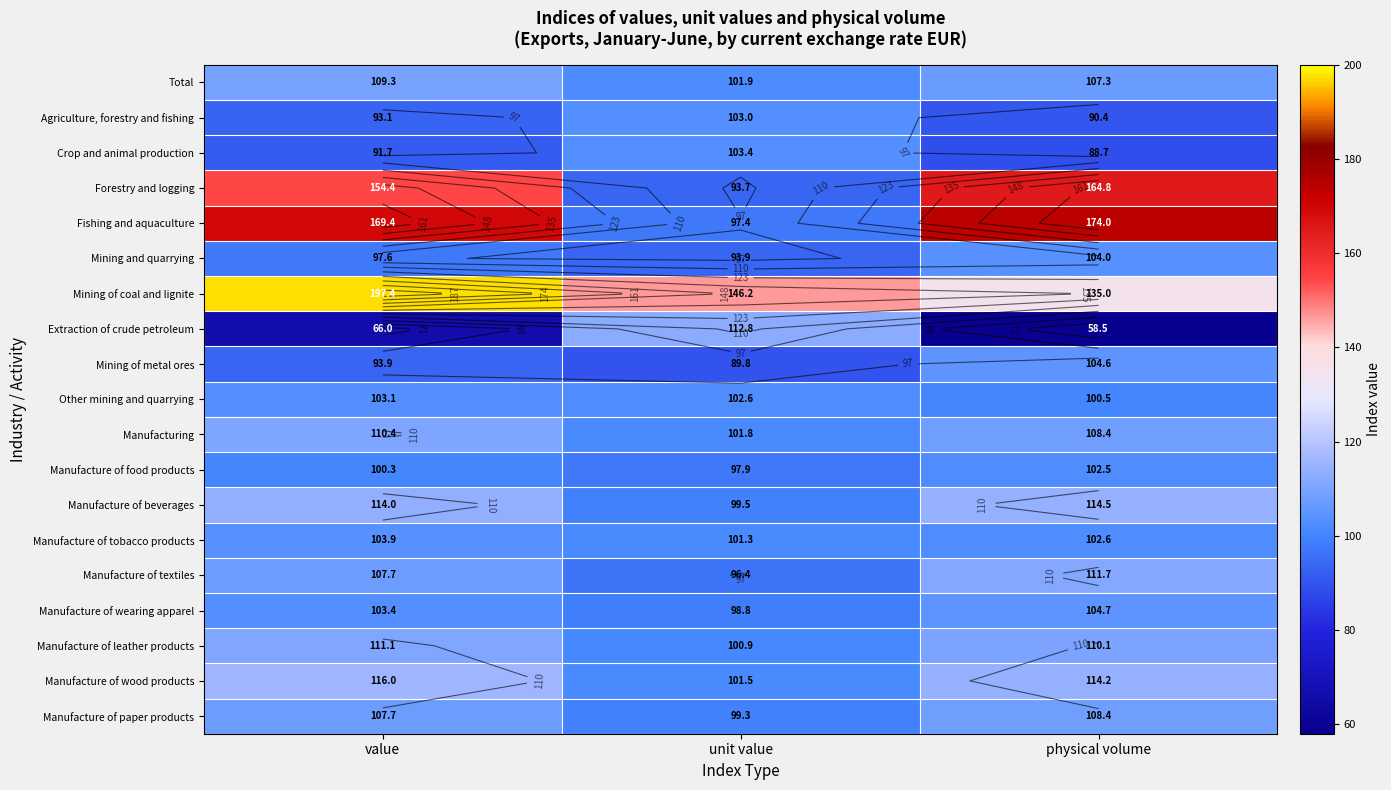

What is the spread (max minus min) of values at unit value?

56.4